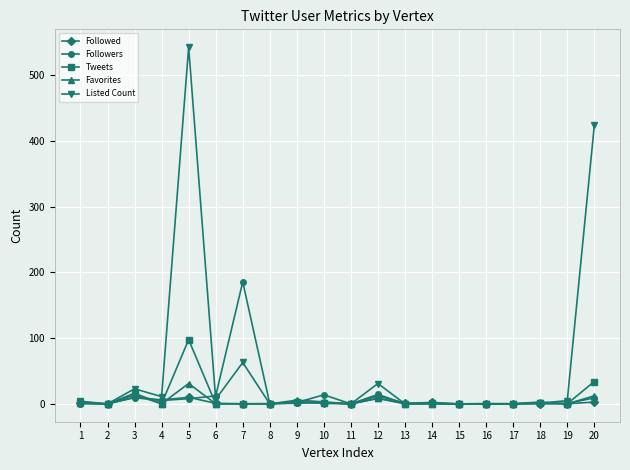

Which series has the widest spread of values?

Listed Count